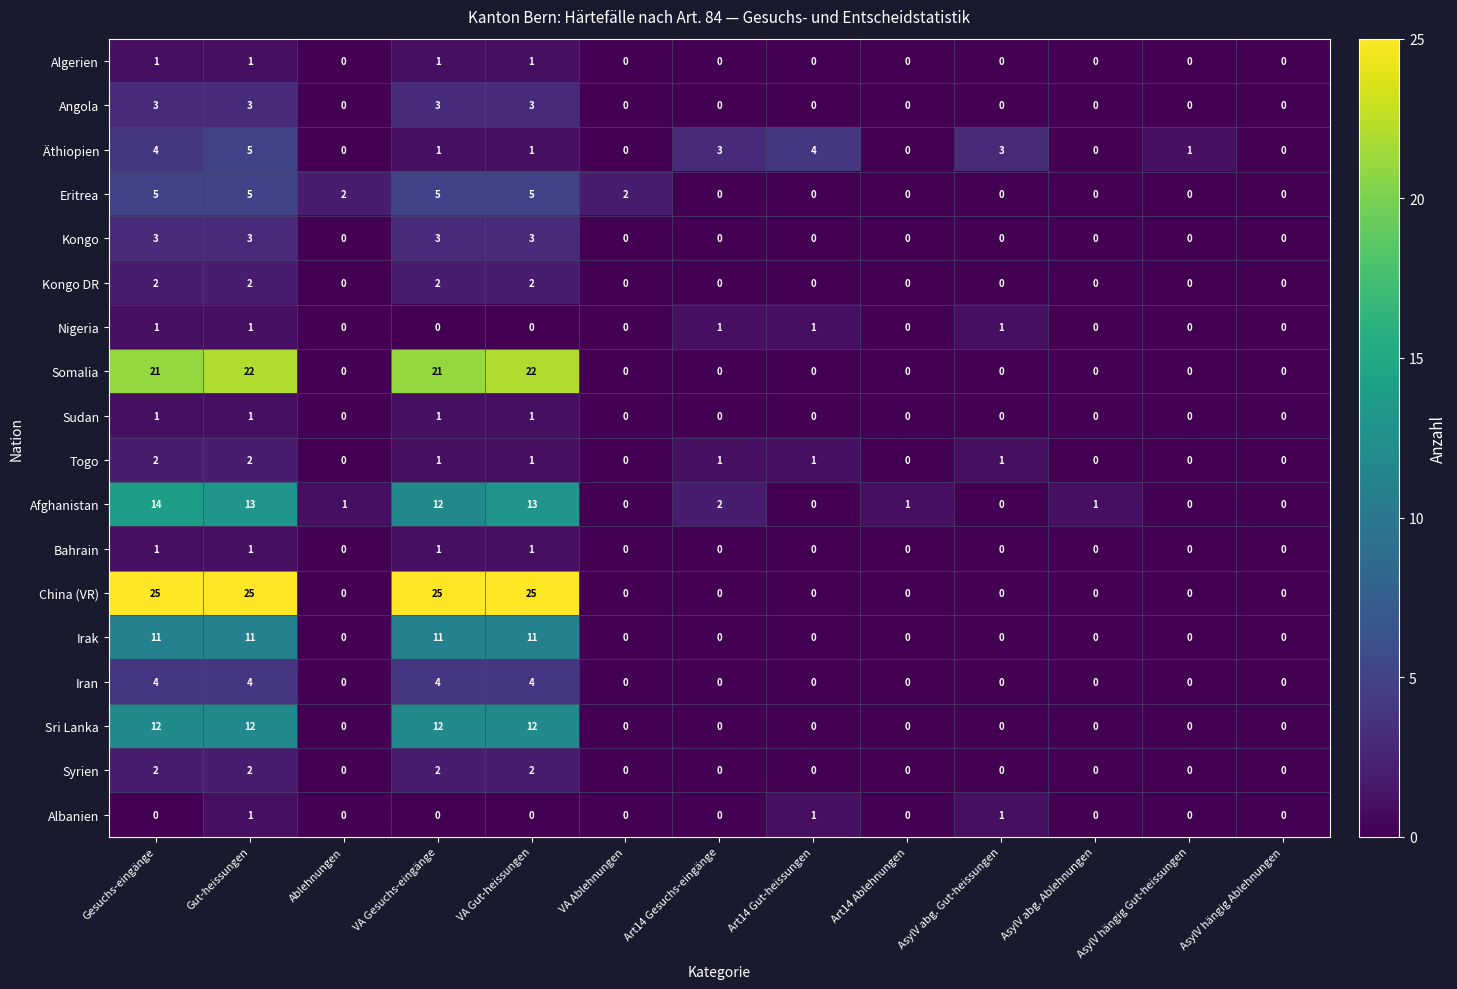

The China (VR) series shows 0 at Art14 Ablehnungen. True or false?

True